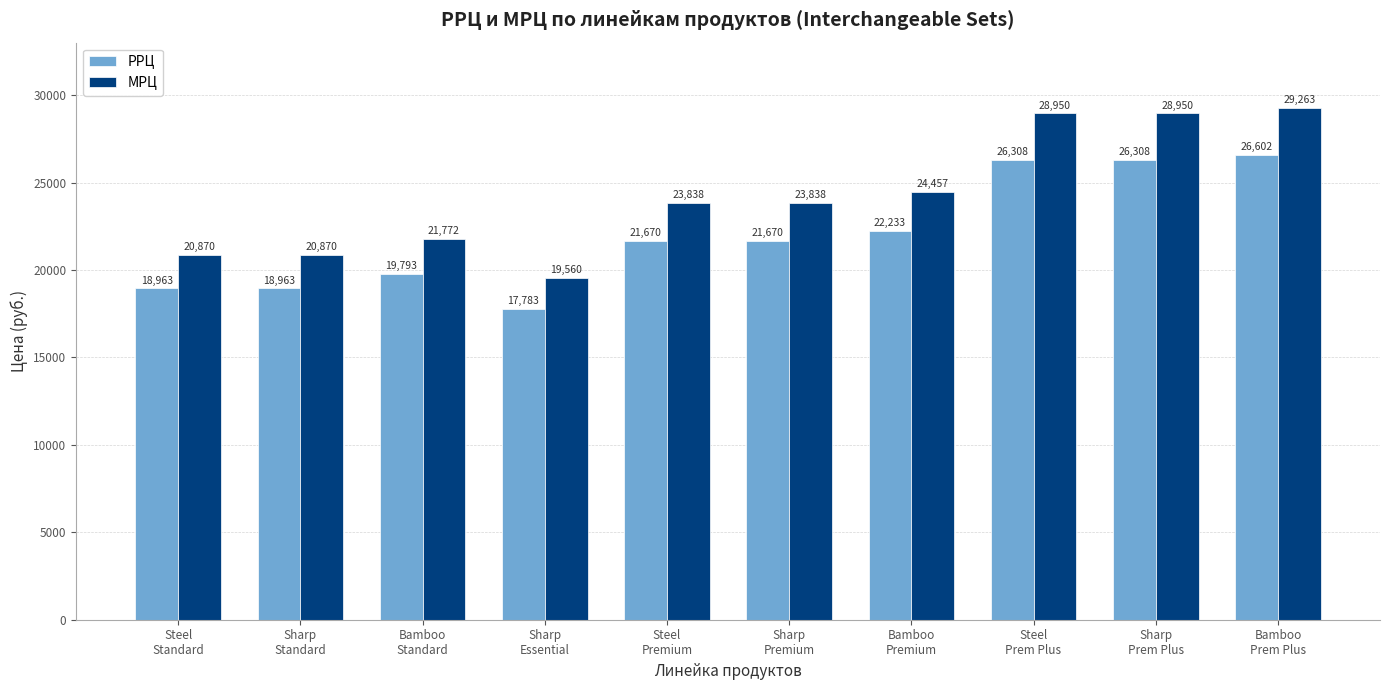

Are the bars grouped side by side (vs. stacked)?

Yes